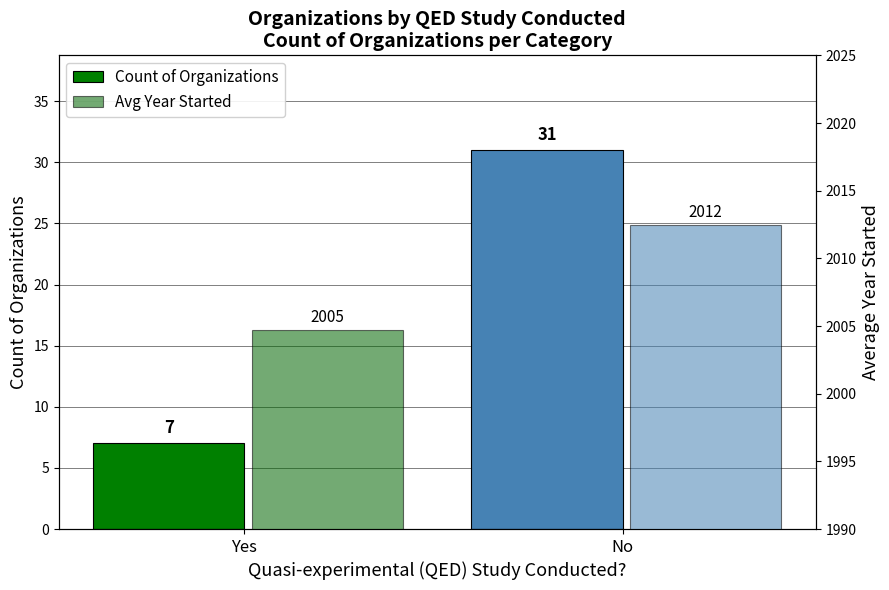

Are the bars horizontal?

No